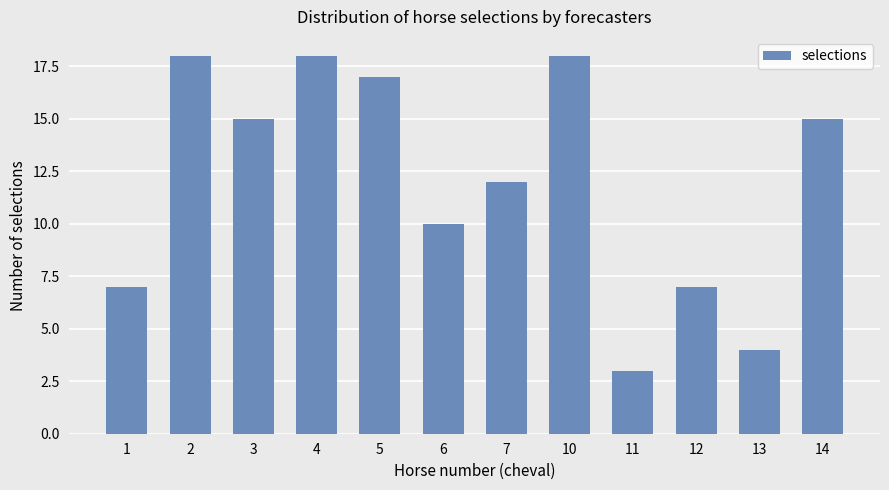

Where is the data nearest to the value 10?

6